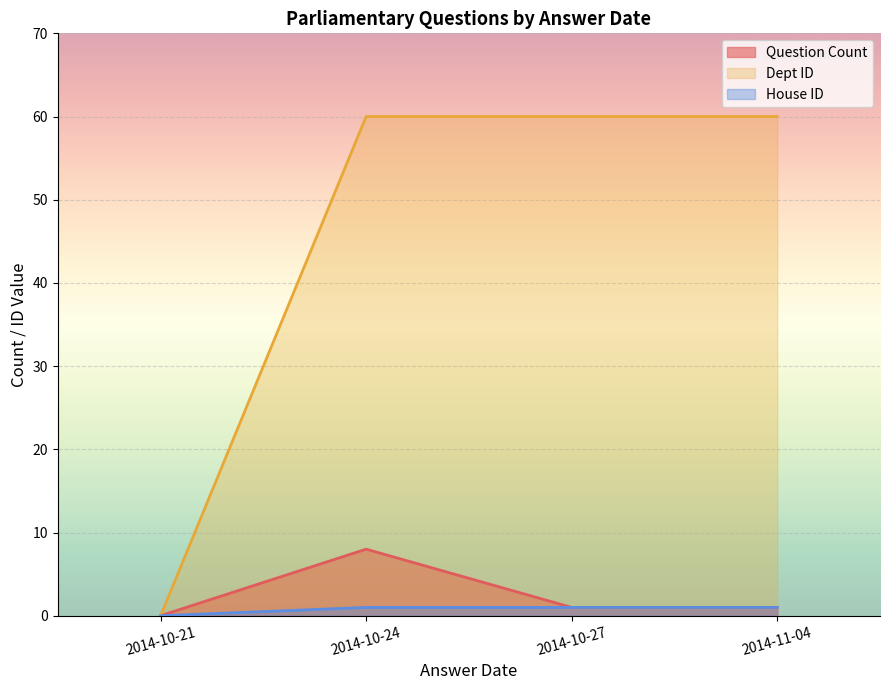

Does the chart display data point markers on the line(s)?

No